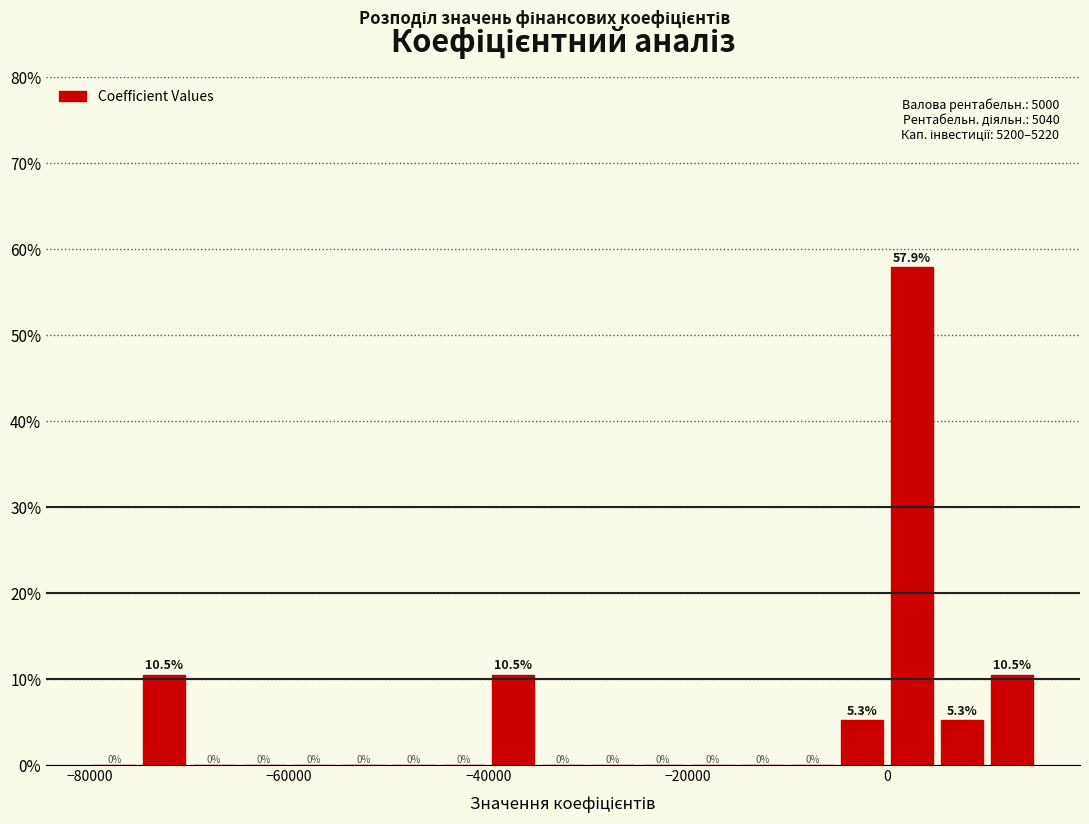

Around what value on the x-axis is the tallest bar? Give the approximate position of its centre, as read against the axis.

2000